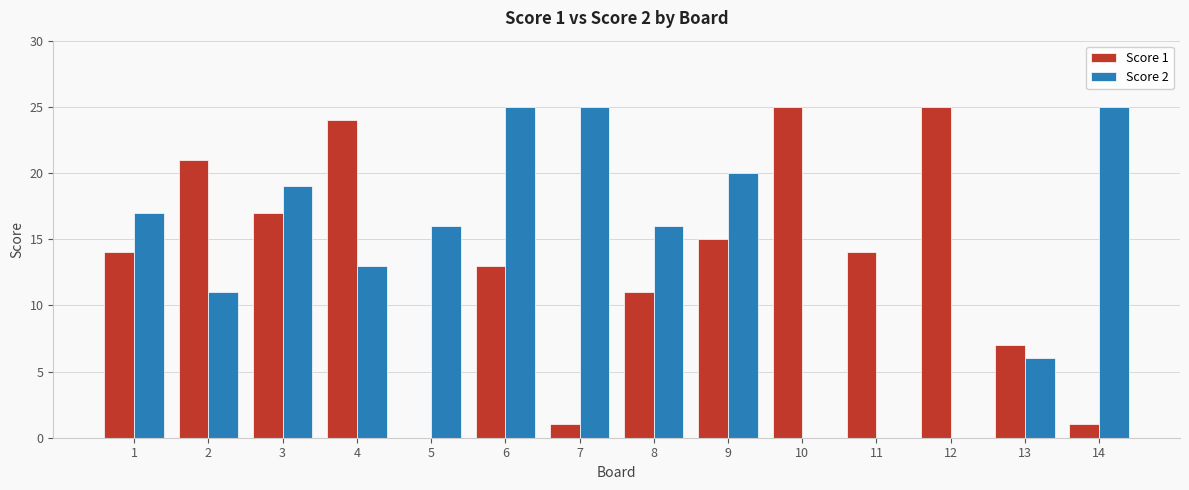

Reading right to left, list all the values displayed in this chart.

Score 1: 14=1	13=7	12=25	11=14	10=25	9=15	8=11	7=1	6=13	5=0	4=24	3=17	2=21	1=14
Score 2: 14=25	13=6	12=0	11=0	10=0	9=20	8=16	7=25	6=25	5=16	4=13	3=19	2=11	1=17